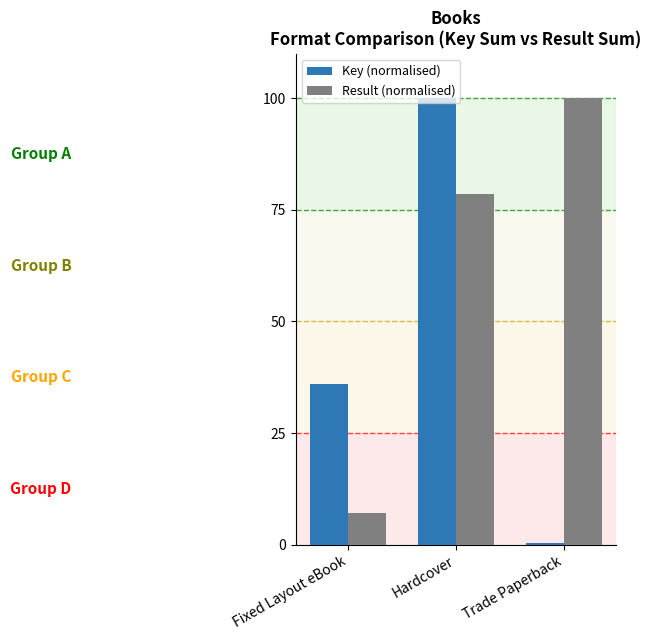

At which category is the sum across all series the highest?

Hardcover